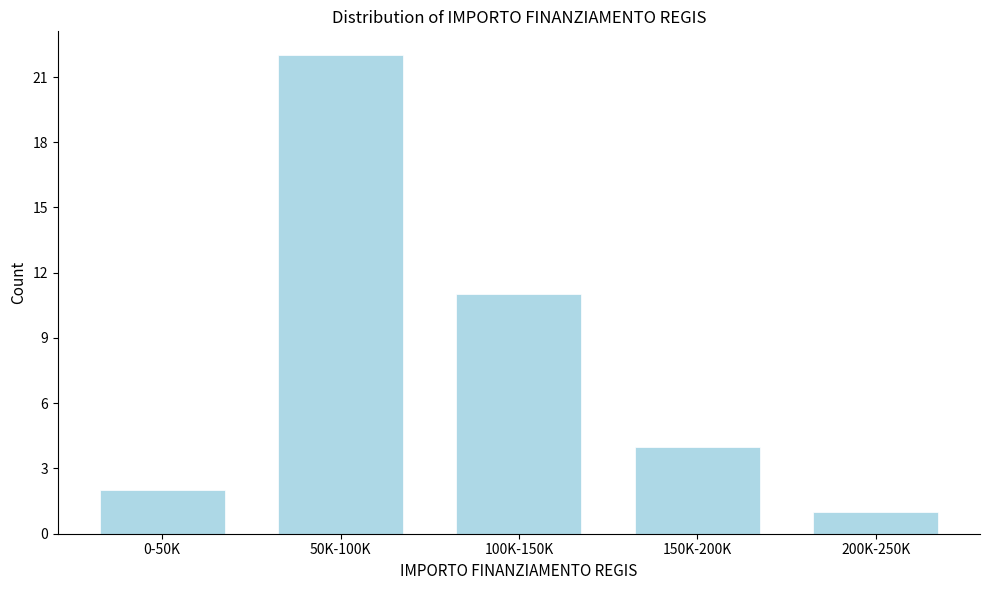

Reading left to right, extract all data points from this chart.

2	22	11	4	1